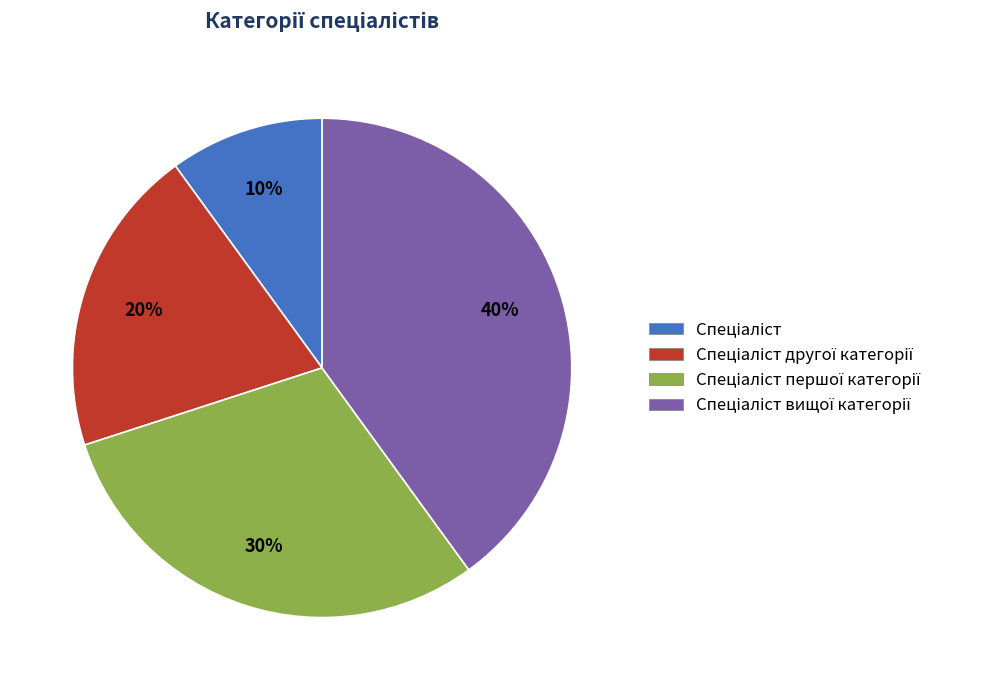

Is there any slice that represents more than half of the pie?

No